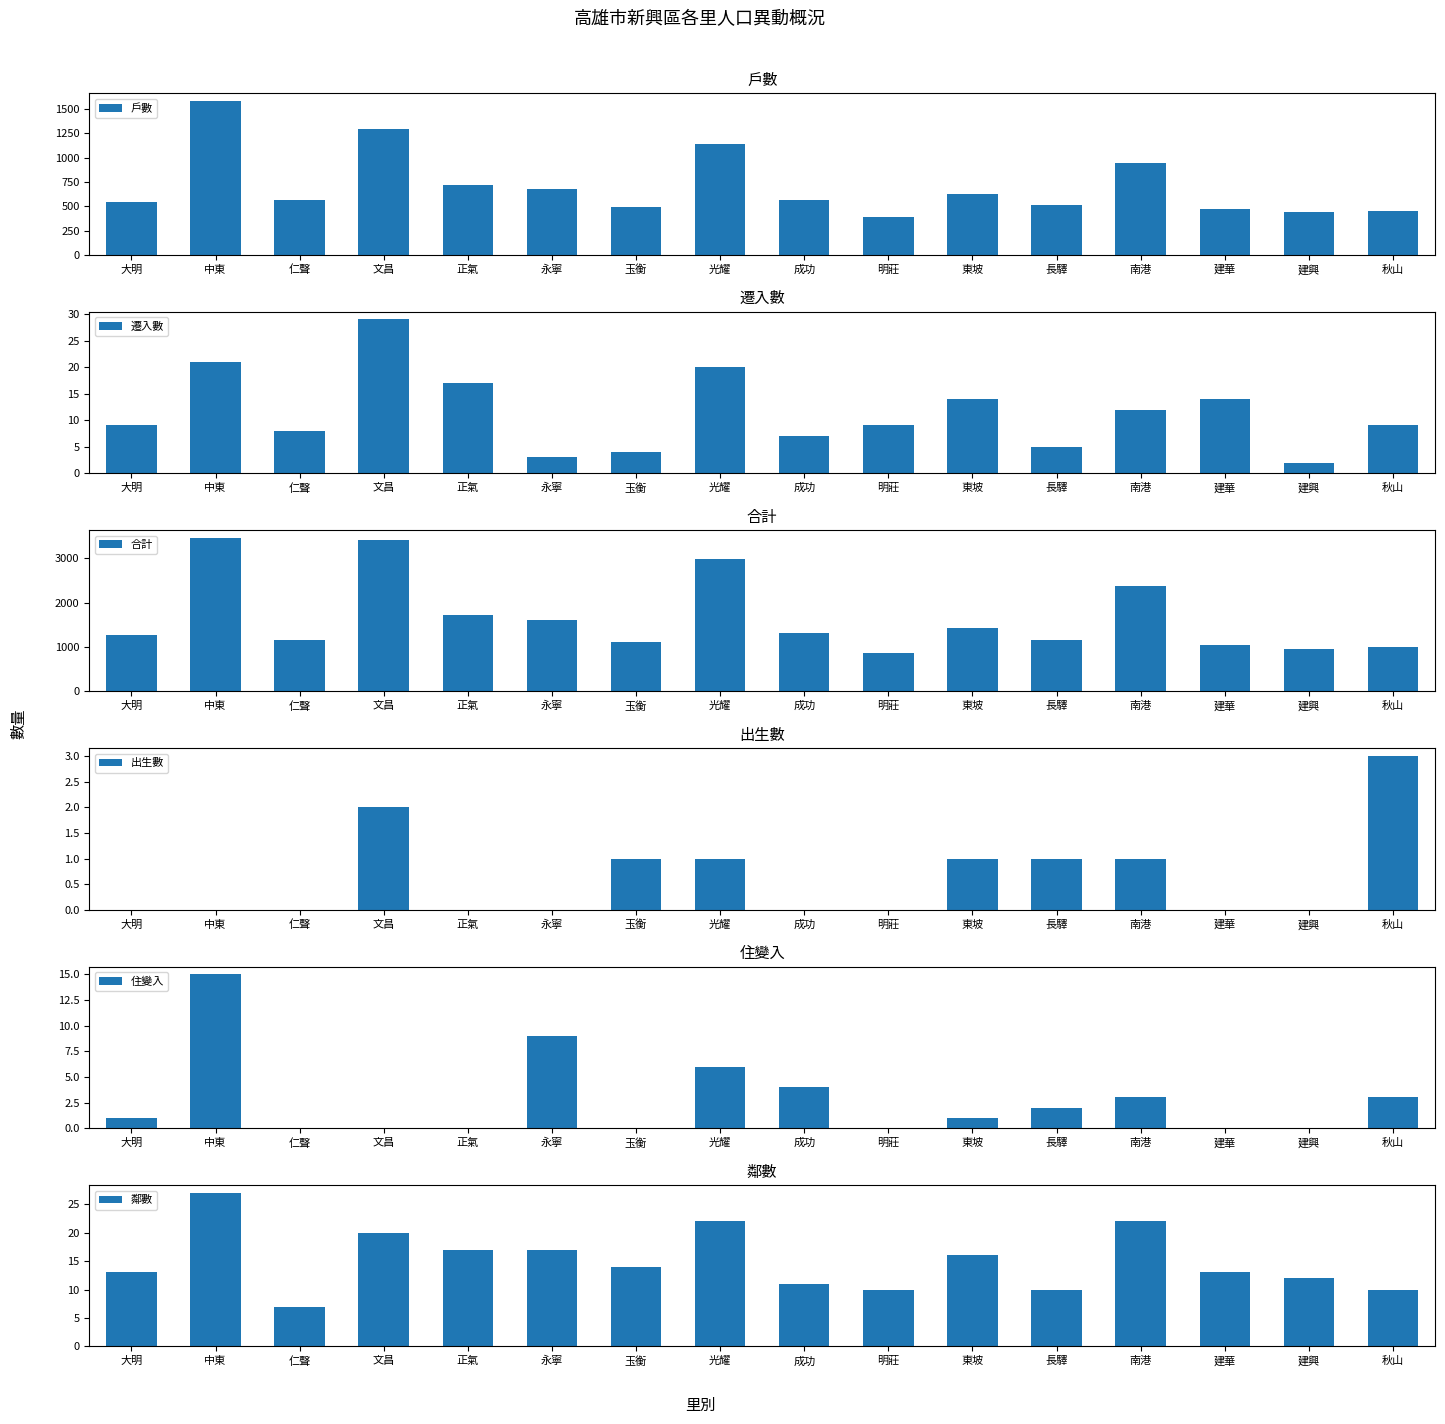

True or false: 出生數 has a value of 0 at 正氣.

True